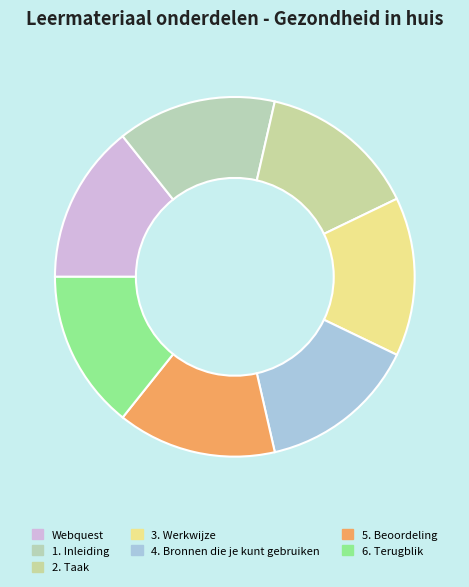

Is the sum of Webquest and 2. Taak greater than half?

No